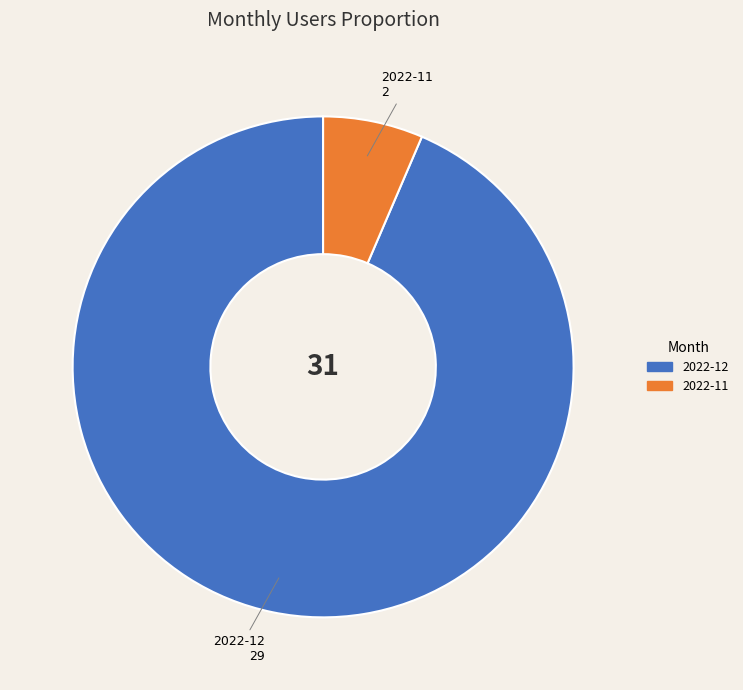

How many segments does this pie chart have?

2